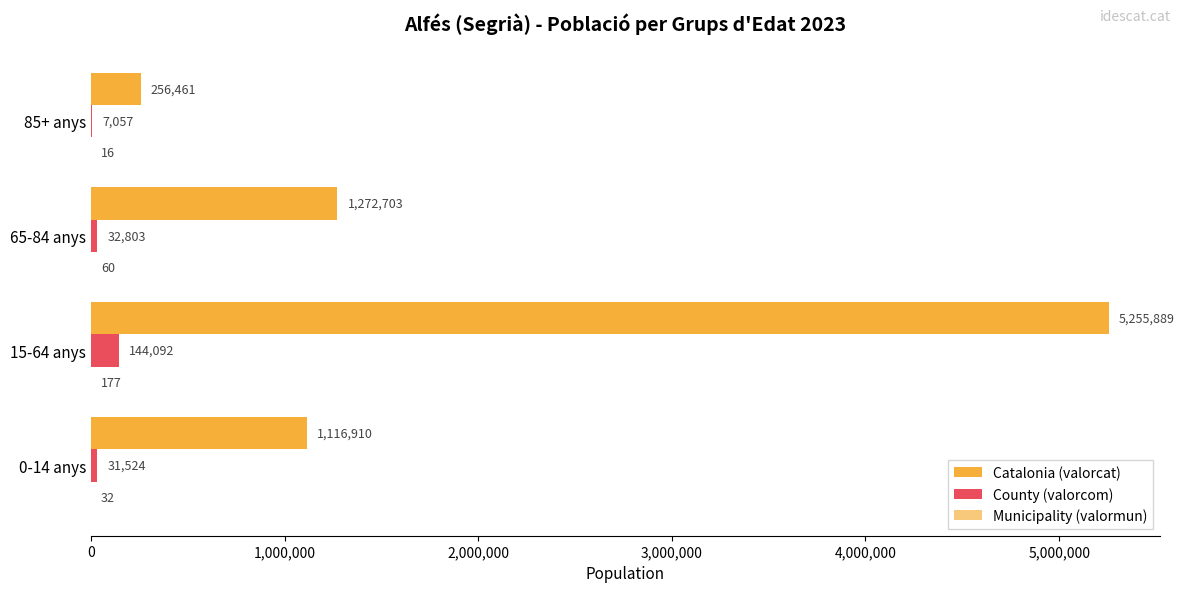

Count the number of data series in this chart.

3